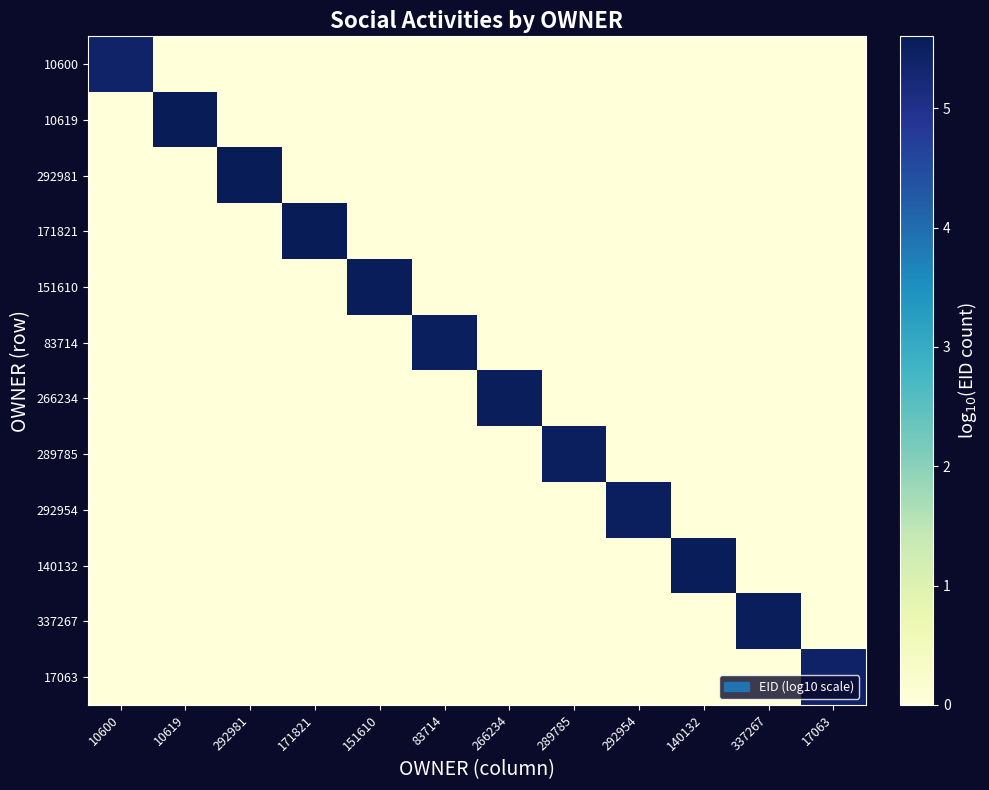

Reading left to right, what are all the values shown in this chart?

10600: 10600=5.4	10619=0.0	292981=0.0	171821=0.0	151610=0.0	83714=0.0	266234=0.0	289785=0.0	292954=0.0	140132=0.0	337267=0.0	17063=0.0
10619: 10600=0.0	10619=5.6	292981=0.0	171821=0.0	151610=0.0	83714=0.0	266234=0.0	289785=0.0	292954=0.0	140132=0.0	337267=0.0	17063=0.0
292981: 10600=0.0	10619=0.0	292981=5.6	171821=0.0	151610=0.0	83714=0.0	266234=0.0	289785=0.0	292954=0.0	140132=0.0	337267=0.0	17063=0.0
171821: 10600=0.0	10619=0.0	292981=0.0	171821=5.6	151610=0.0	83714=0.0	266234=0.0	289785=0.0	292954=0.0	140132=0.0	337267=0.0	17063=0.0
151610: 10600=0.0	10619=0.0	292981=0.0	171821=0.0	151610=5.6	83714=0.0	266234=0.0	289785=0.0	292954=0.0	140132=0.0	337267=0.0	17063=0.0
83714: 10600=0.0	10619=0.0	292981=0.0	171821=0.0	151610=0.0	83714=5.5	266234=0.0	289785=0.0	292954=0.0	140132=0.0	337267=0.0	17063=0.0
266234: 10600=0.0	10619=0.0	292981=0.0	171821=0.0	151610=0.0	83714=0.0	266234=5.6	289785=0.0	292954=0.0	140132=0.0	337267=0.0	17063=0.0
289785: 10600=0.0	10619=0.0	292981=0.0	171821=0.0	151610=0.0	83714=0.0	266234=0.0	289785=5.5	292954=0.0	140132=0.0	337267=0.0	17063=0.0
292954: 10600=0.0	10619=0.0	292981=0.0	171821=0.0	151610=0.0	83714=0.0	266234=0.0	289785=0.0	292954=5.5	140132=0.0	337267=0.0	17063=0.0
140132: 10600=0.0	10619=0.0	292981=0.0	171821=0.0	151610=0.0	83714=0.0	266234=0.0	289785=0.0	292954=0.0	140132=5.6	337267=0.0	17063=0.0
337267: 10600=0.0	10619=0.0	292981=0.0	171821=0.0	151610=0.0	83714=0.0	266234=0.0	289785=0.0	292954=0.0	140132=0.0	337267=5.6	17063=0.0
17063: 10600=0.0	10619=0.0	292981=0.0	171821=0.0	151610=0.0	83714=0.0	266234=0.0	289785=0.0	292954=0.0	140132=0.0	337267=0.0	17063=5.4